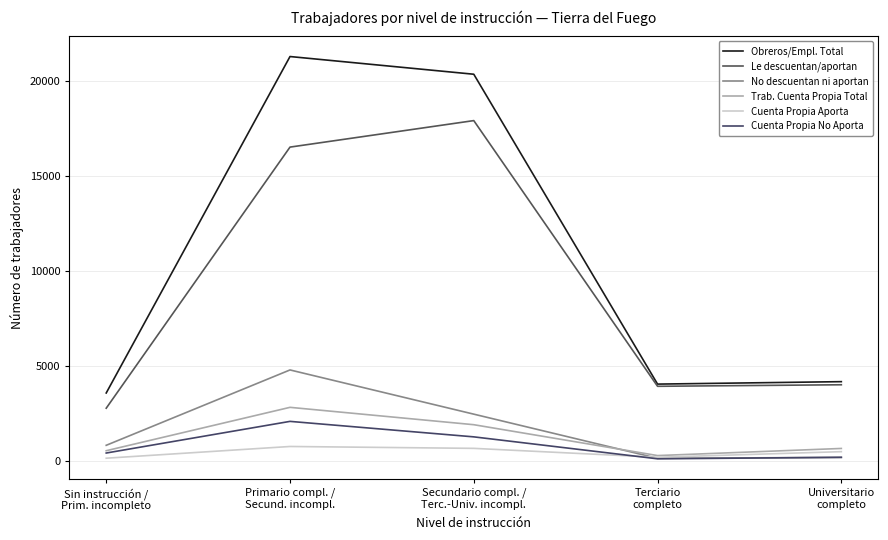

The value of No descuentan ni aportan at Sin instrucción /
Prim. incompleto is 802. True or false?

True